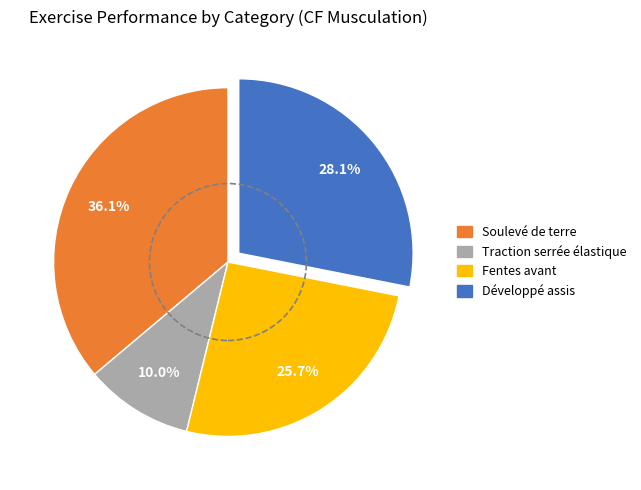

True or false: Traction serrée élastique accounts for 20% of the total.

False